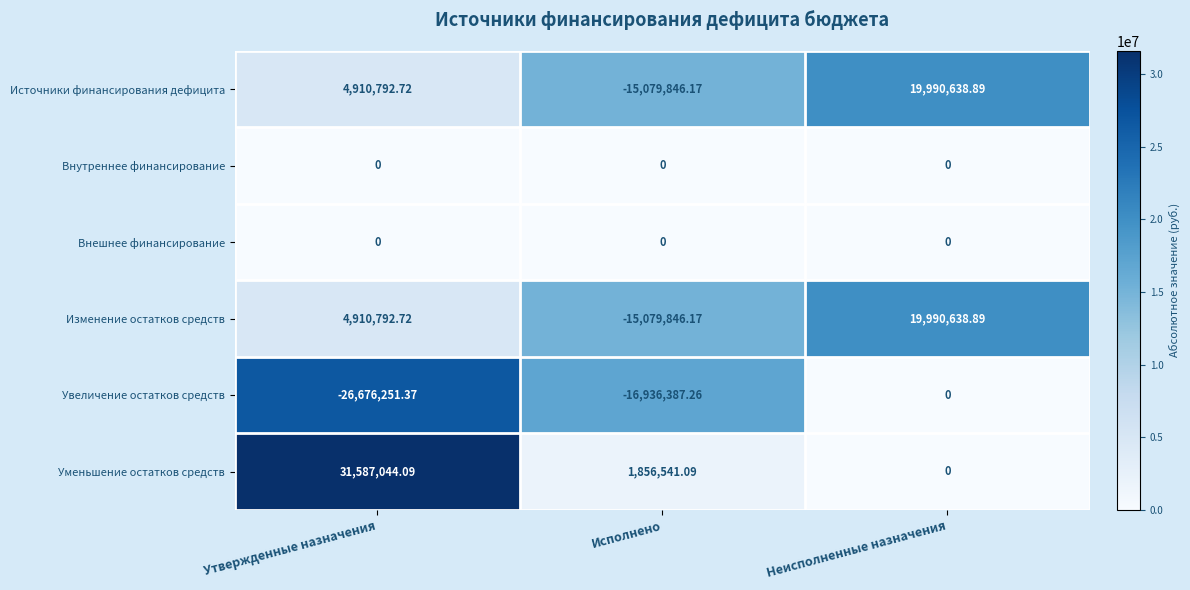

Which series changed the most between Утвержденные назначения and Неисполненные назначения?

Уменьшение остатков средств